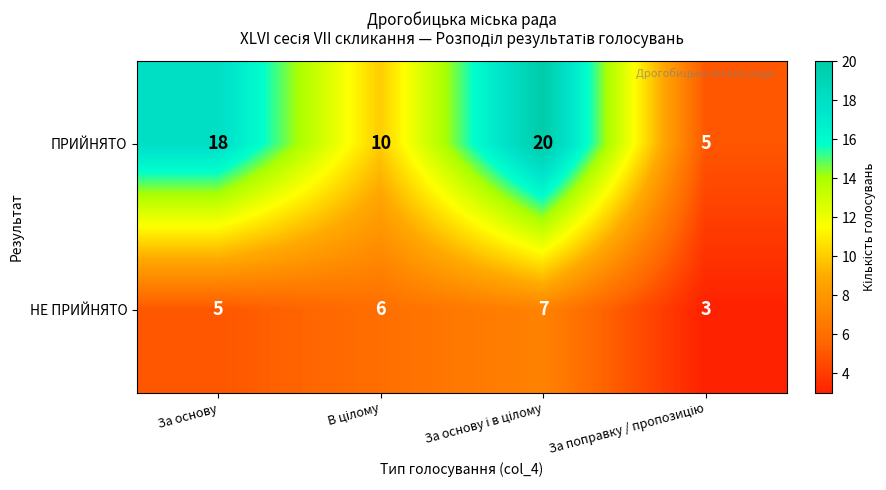

The НЕ ПРИЙНЯТО series shows 3 at За основу. True or false?

False